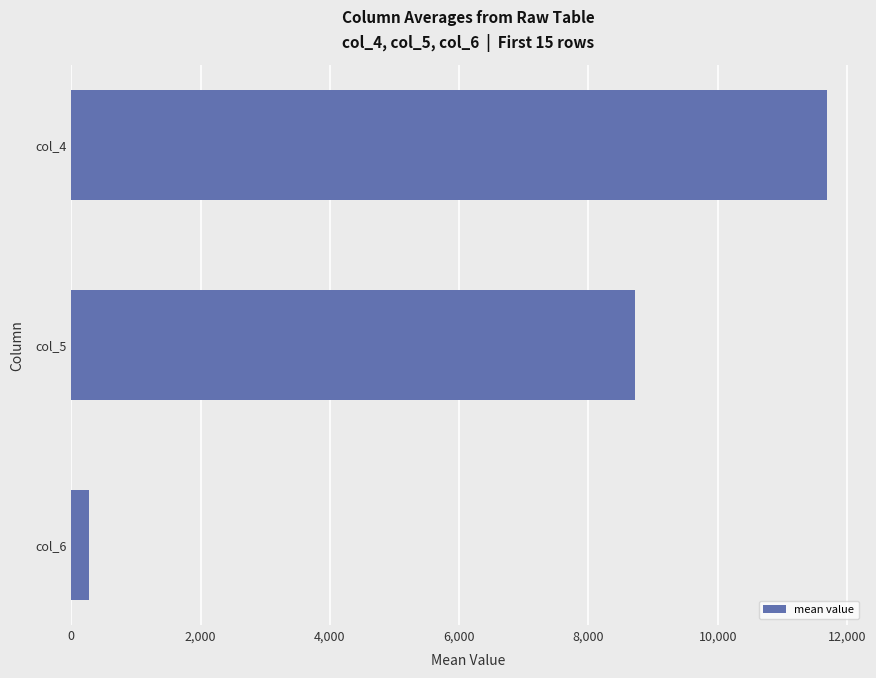

What is the average value?

6892.1